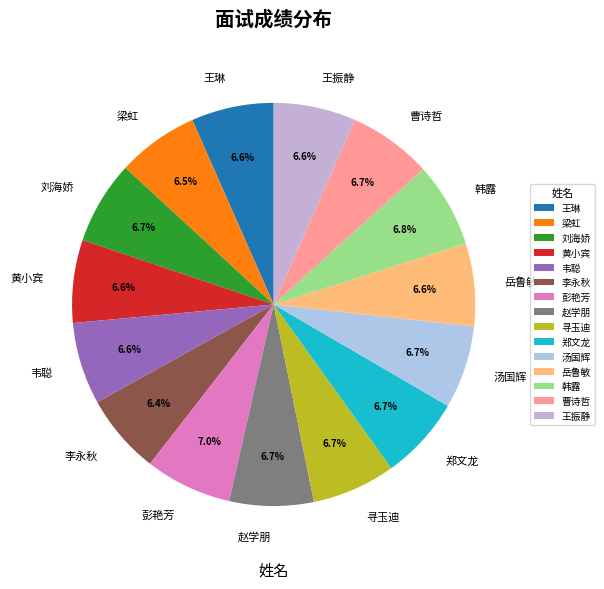

To the nearest percent, what is the combined percentage of 韦聪 and 刘海娇?

13%